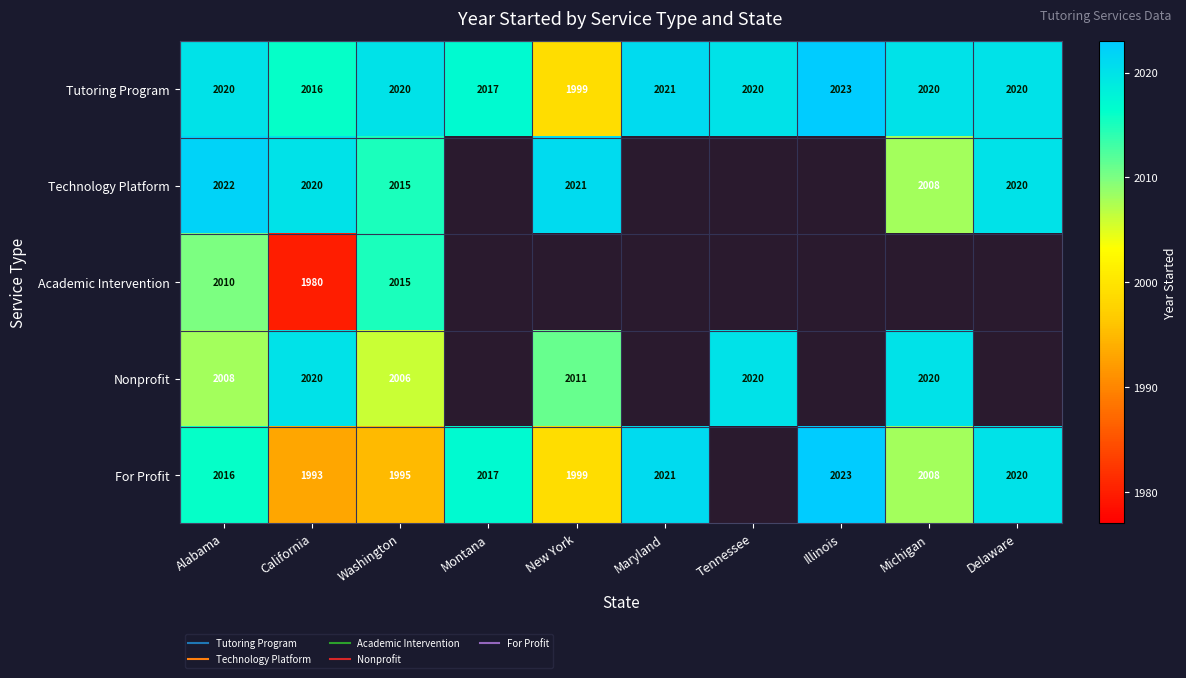

How many data points does each series have?

10